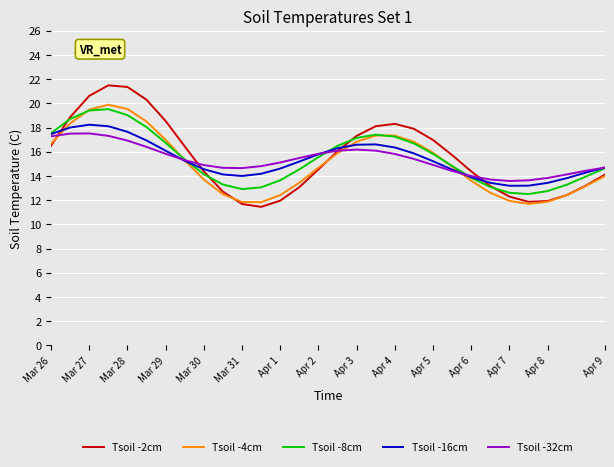

What is the smallest value displayed?

11.4